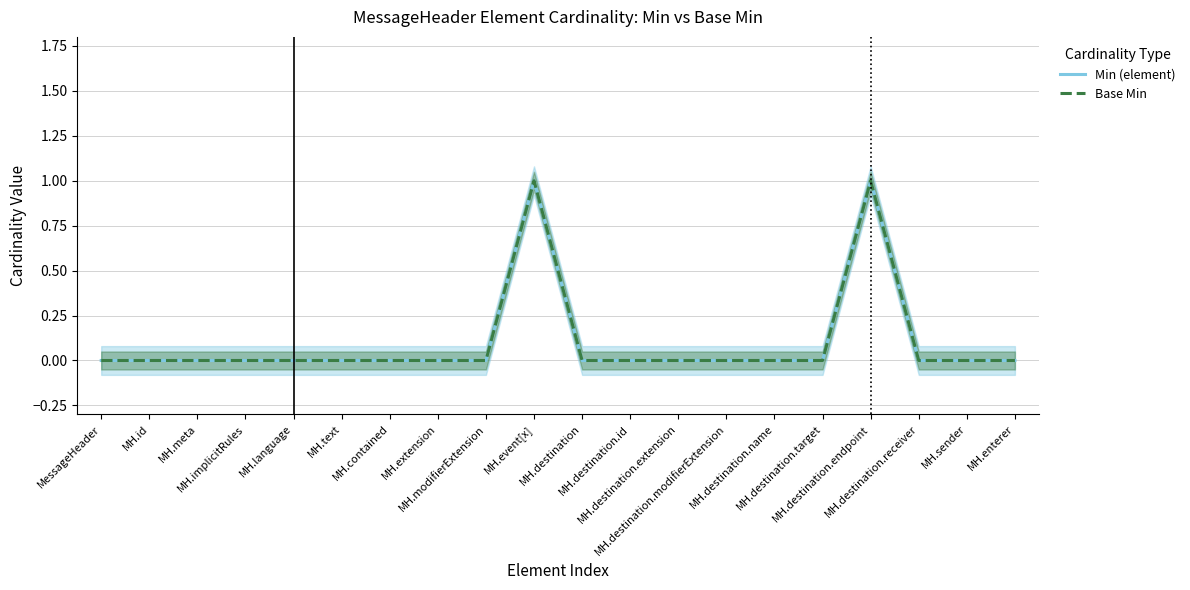

Count the number of categories in the chart.

20